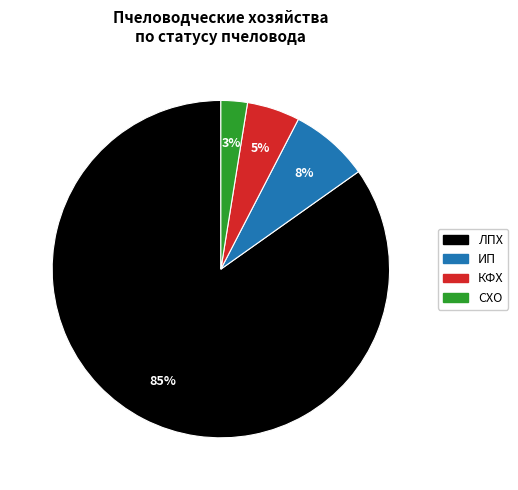

Is it true that ЛПХ is 85% of the pie?

True